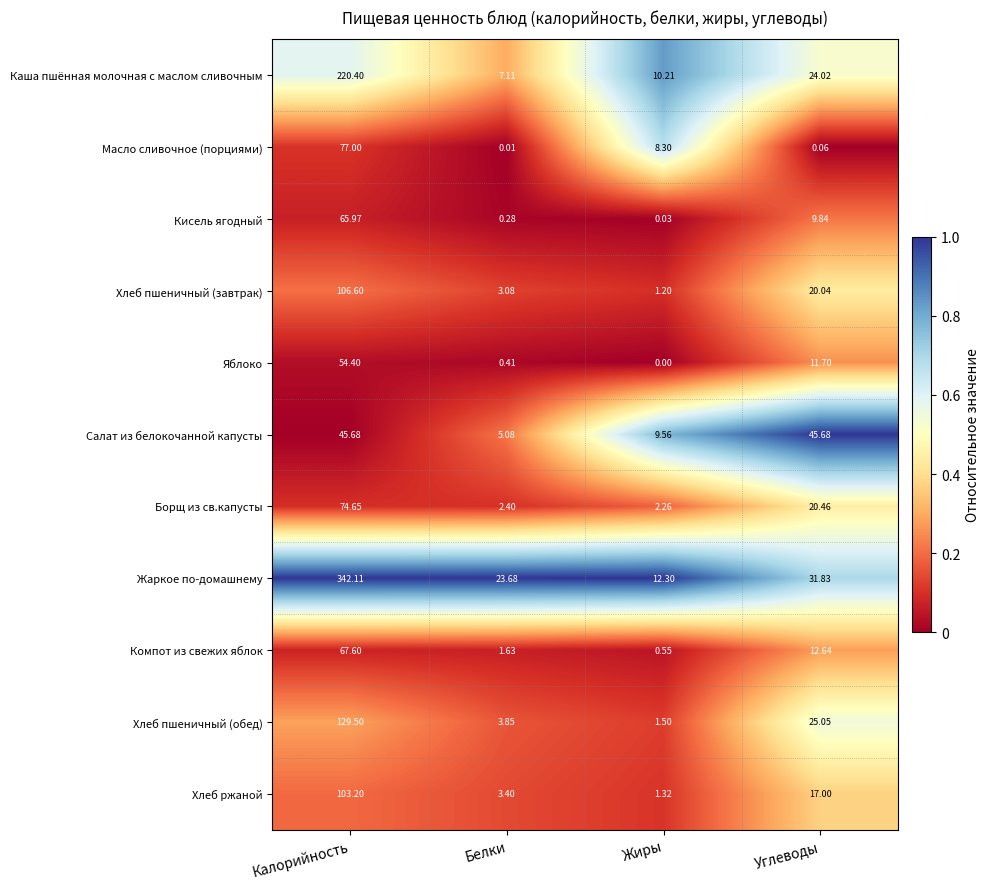

Which series has the largest total across all categories?

Жаркое по-домашнему